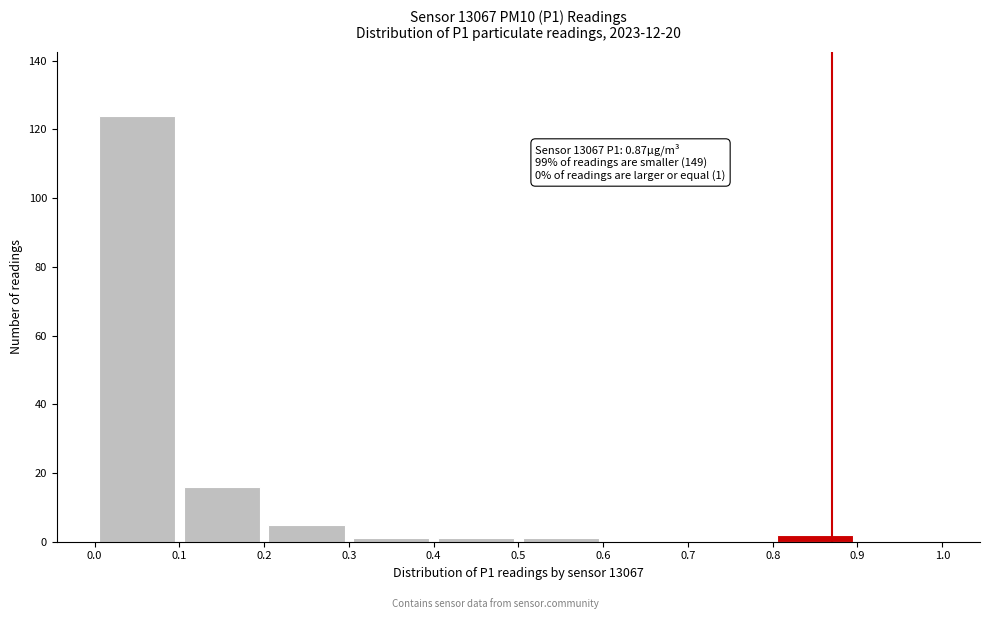

Which range on the x-axis has the tallest bar?

0.0 to 0.1